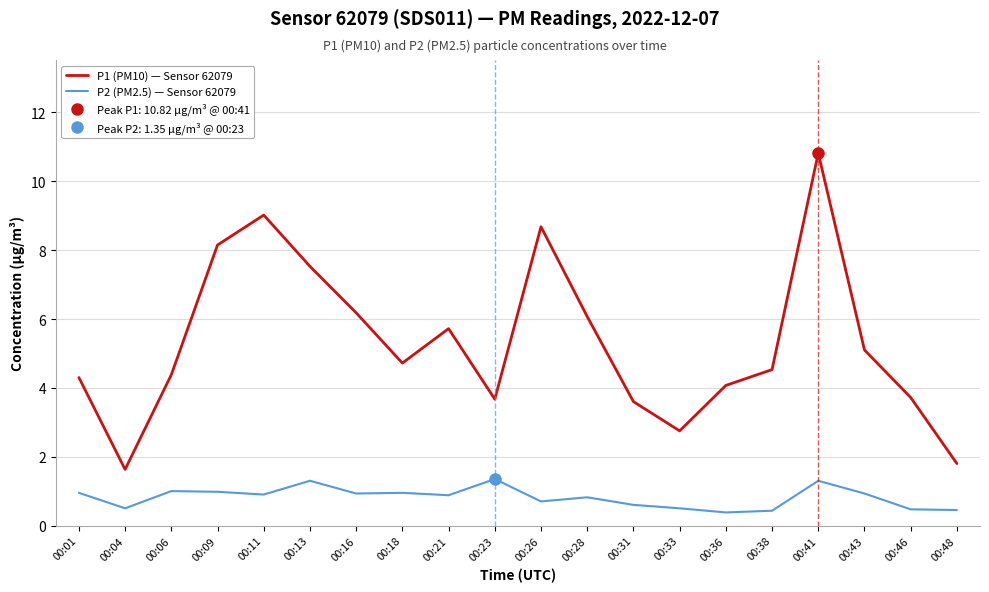

Between 00:41 and 00:43, which series saw the biggest shift?

P1 (PM10) — Sensor 62079